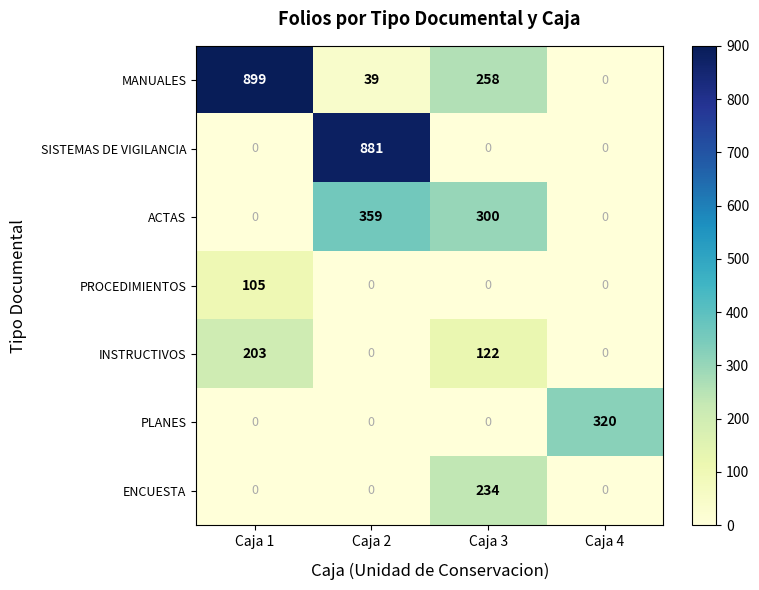

The MANUALES series shows 0 at Caja 4. True or false?

True